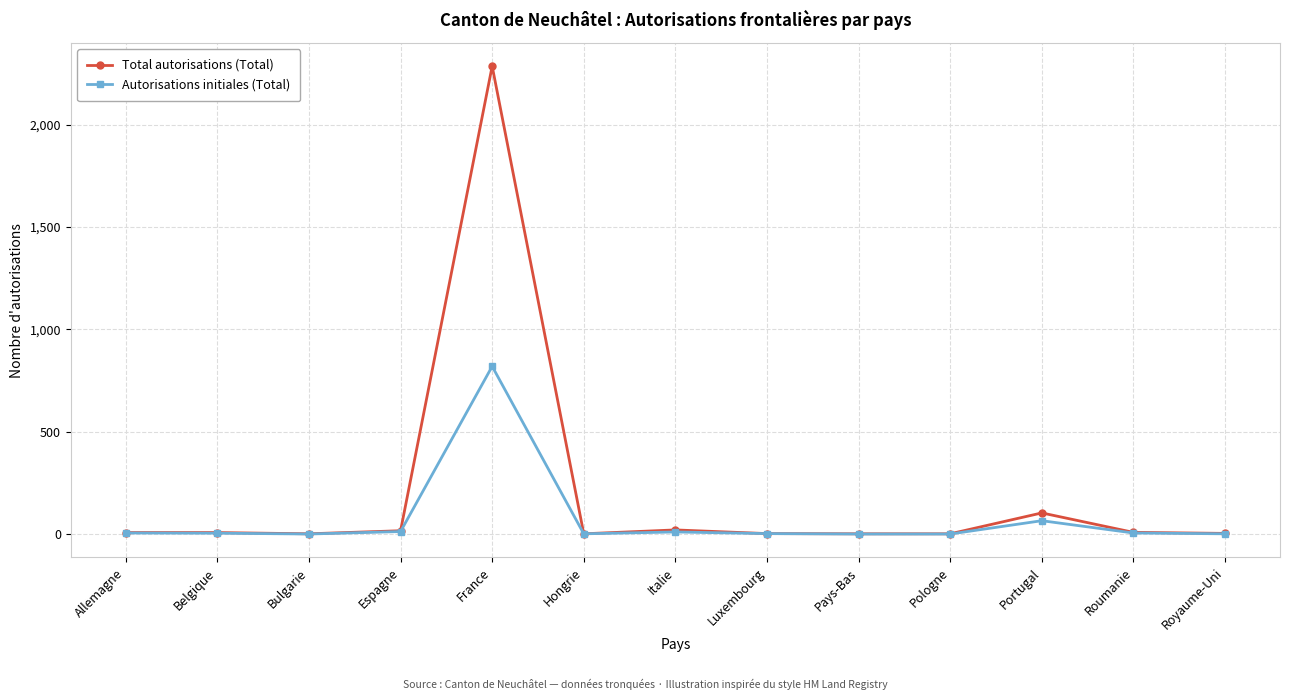

What is the difference between the highest and lowest values at Portugal?

38